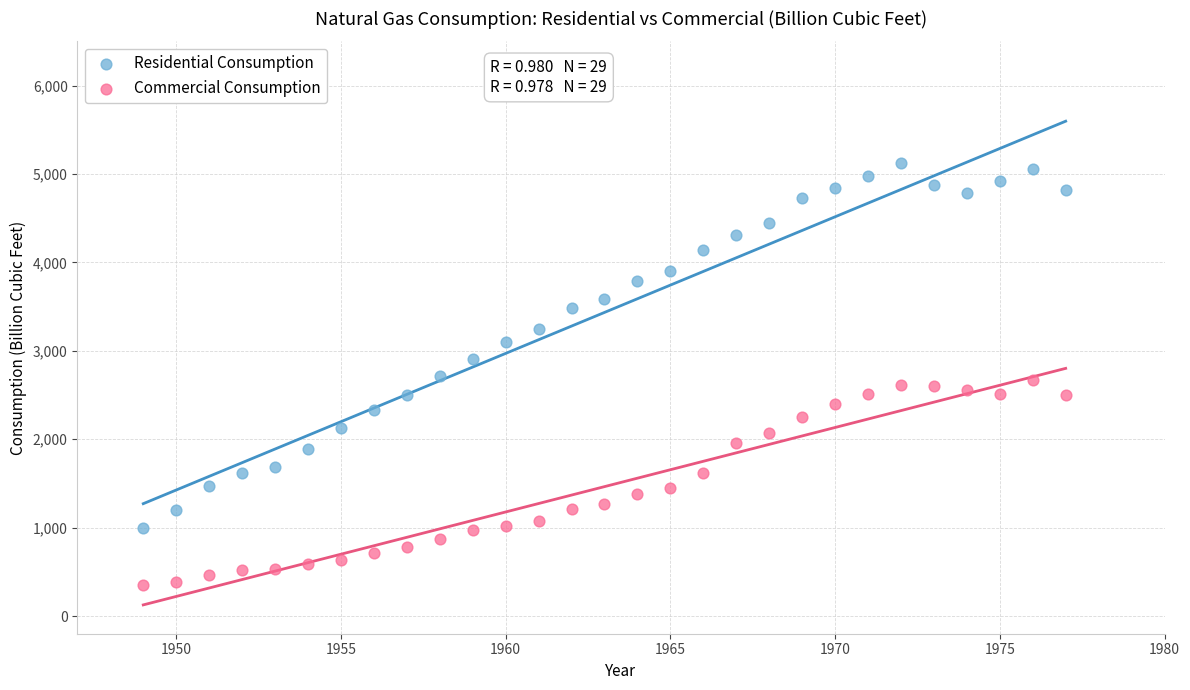

Which series has the widest spread of Y values?

Residential Consumption